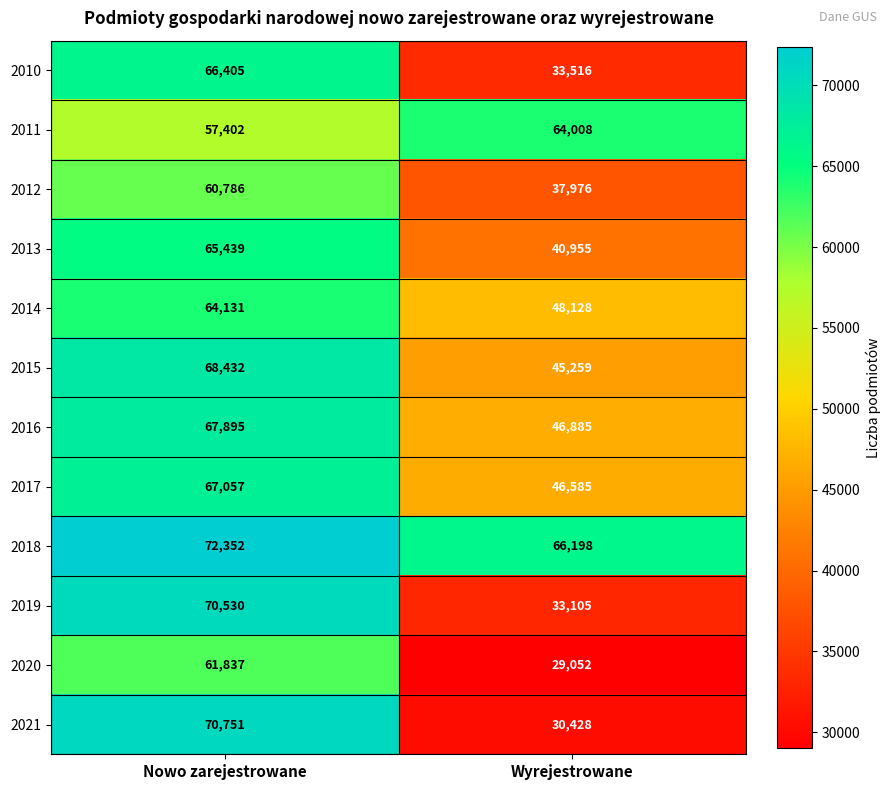

At how many categories does at least one series exceed 41201?

2